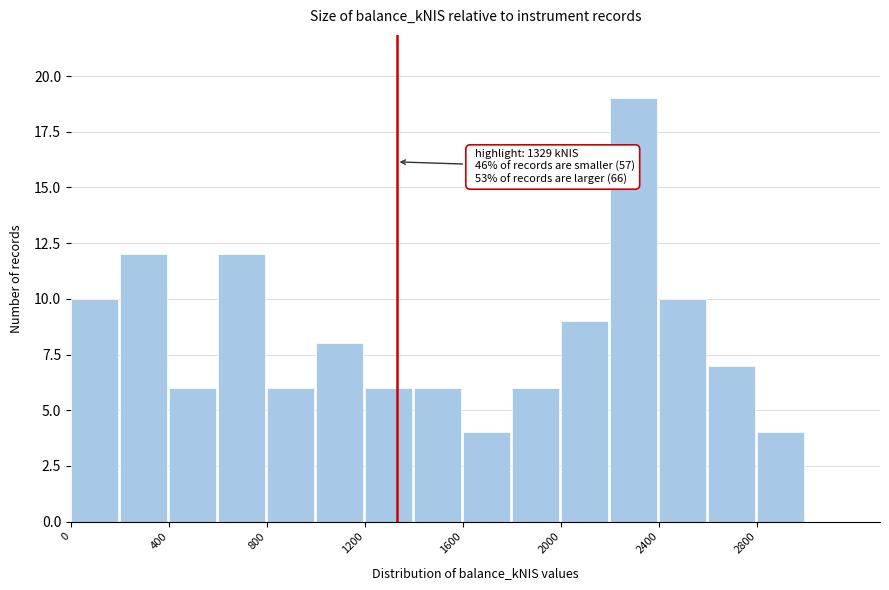

Over which range of the x-axis is the bar tallest?

2200 to 2400